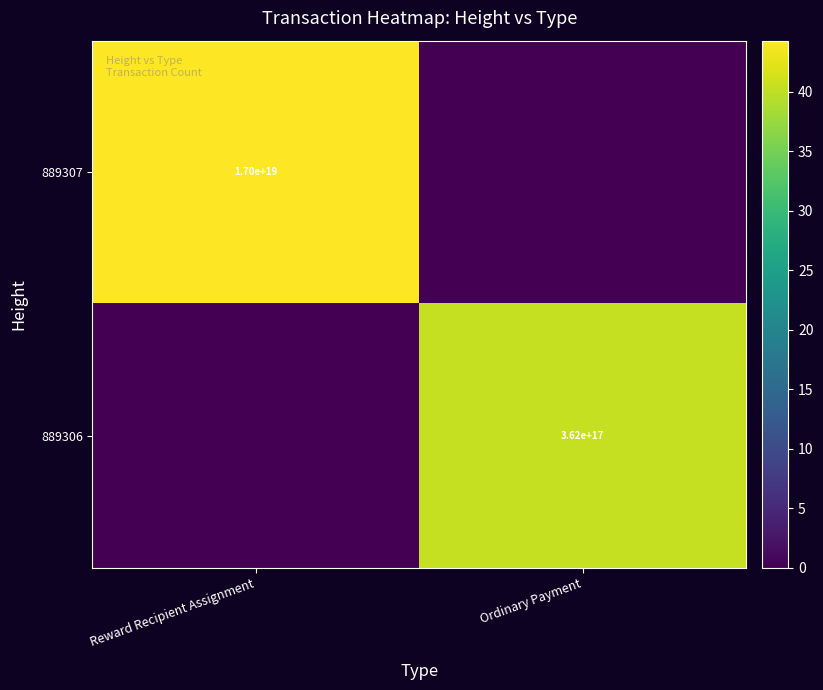

Is it true that 889307 equals 17000000000000000000 at Reward Recipient Assignment?

True